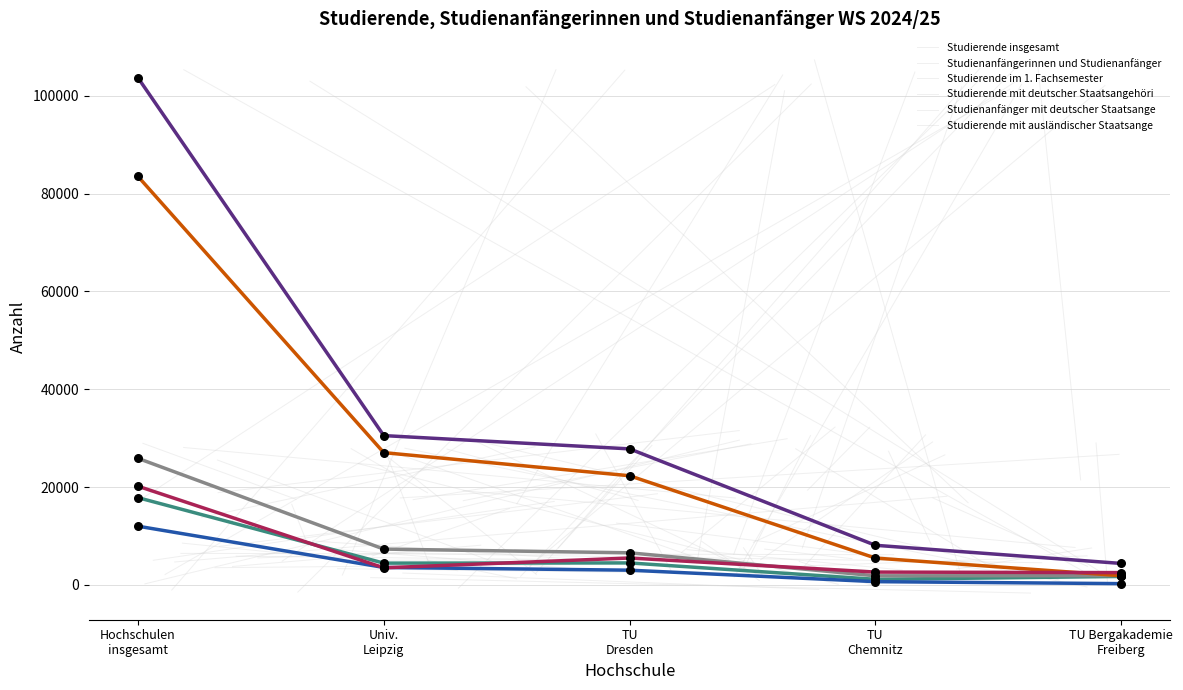

At which category is the sum across all series the highest?

Hochschulen
insgesamt